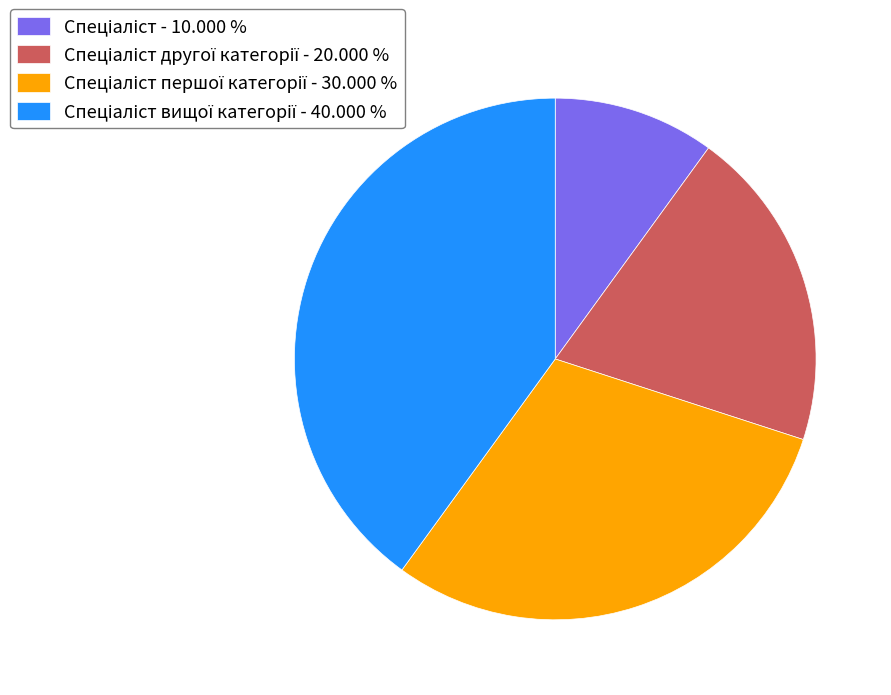

Is there any slice that represents more than half of the pie?

No